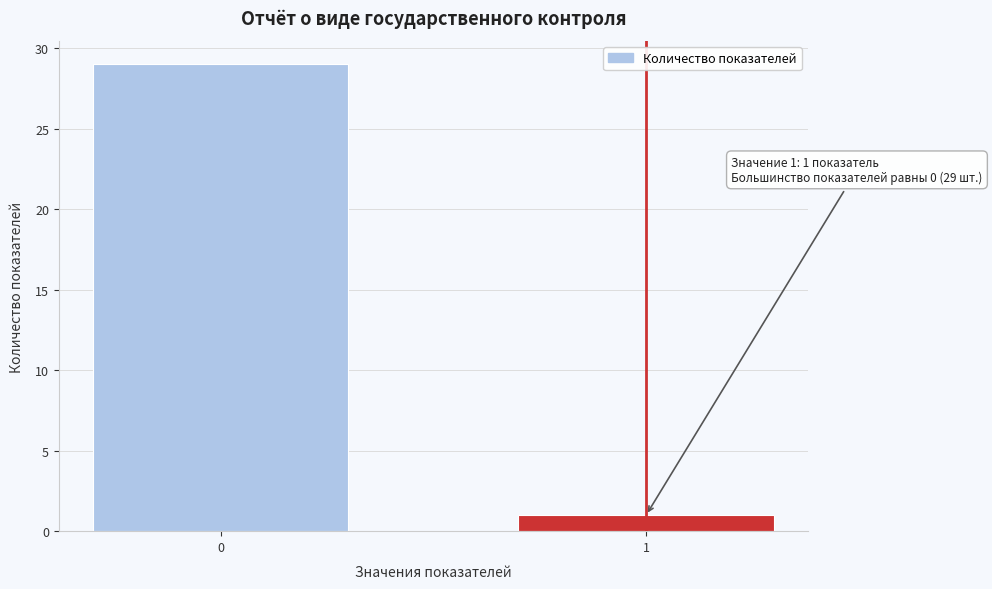

Reading right to left, list all the values displayed in this chart.

1	29